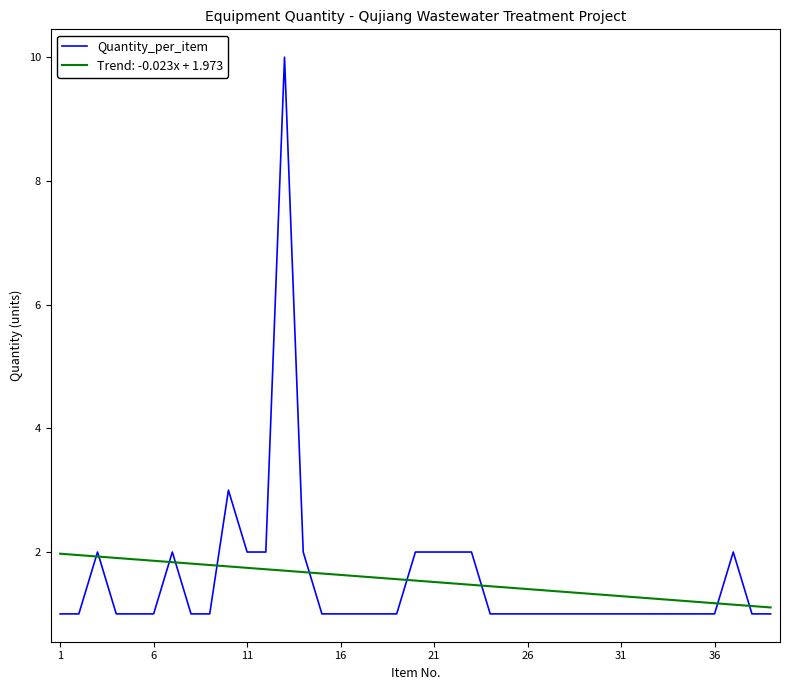

Which series has the widest spread of values?

Quantity_per_item